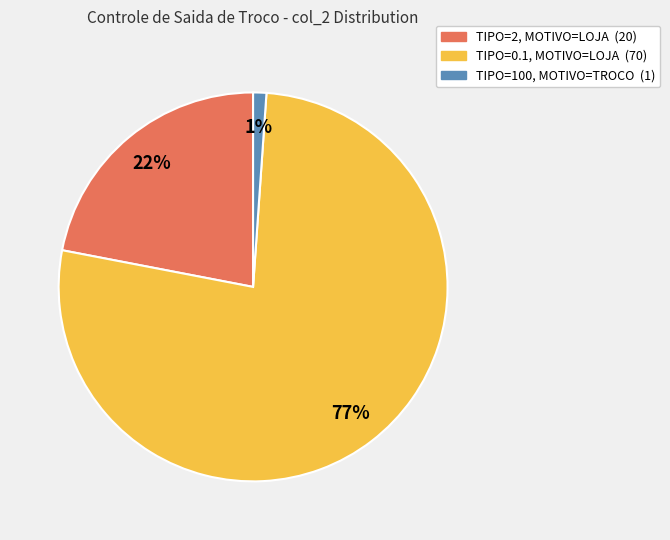

Count the number of slices in the pie.

3